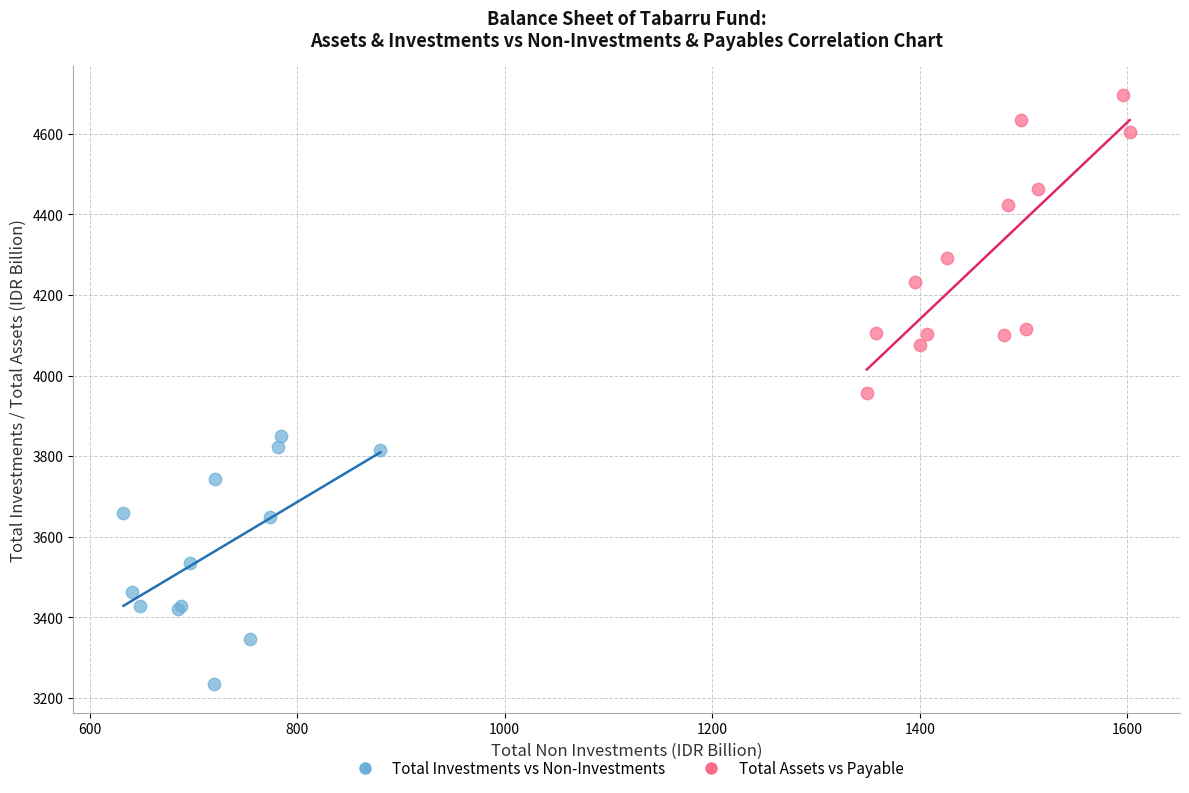

Which series has the widest spread of Y values?

Total Assets vs Payable